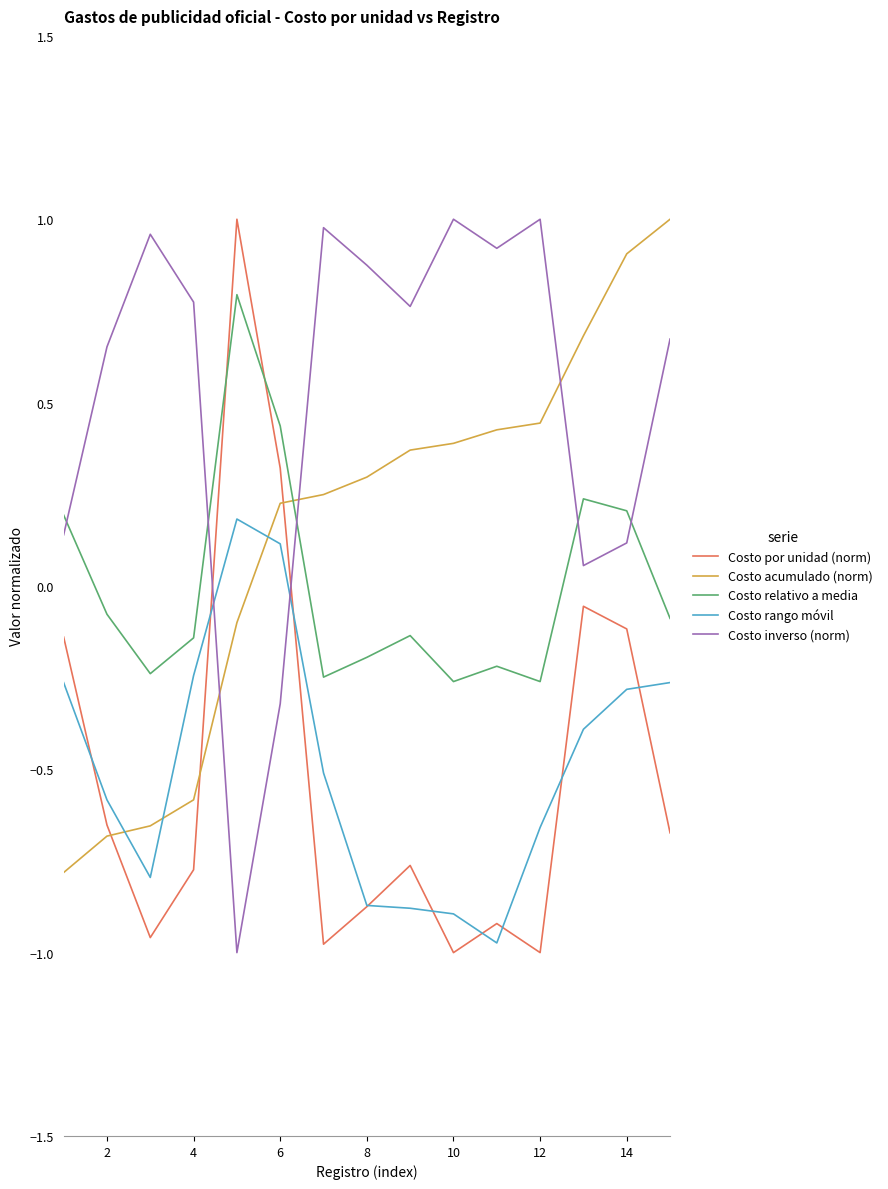

At how many categories does at least one series exceed 0?

15